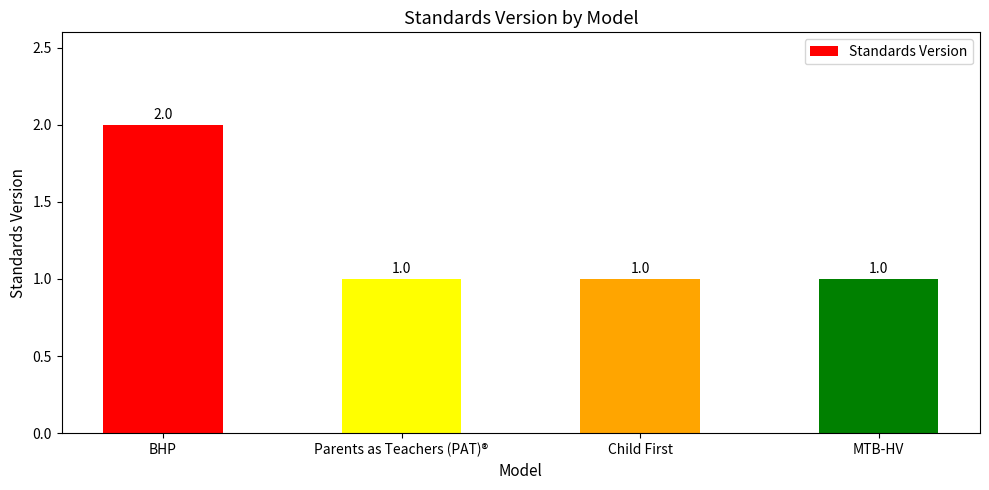

What is the approximate value at Child First?

1